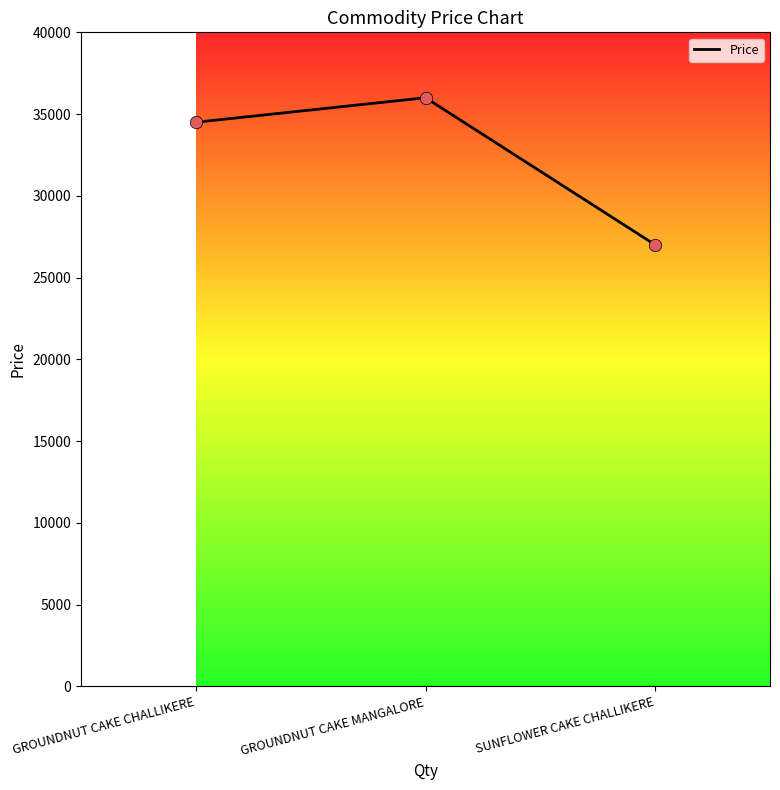

Which has a higher value, GROUNDNUT CAKE CHALLIKERE or SUNFLOWER CAKE CHALLIKERE?

GROUNDNUT CAKE CHALLIKERE